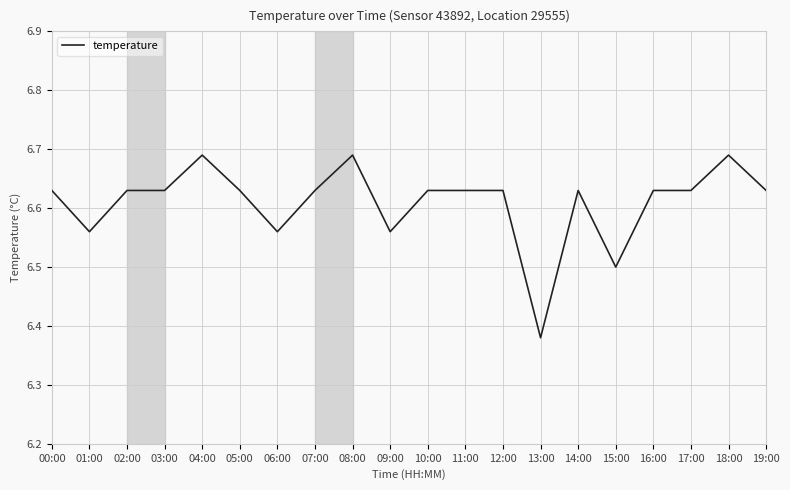

How many lines are shown in the chart?

1